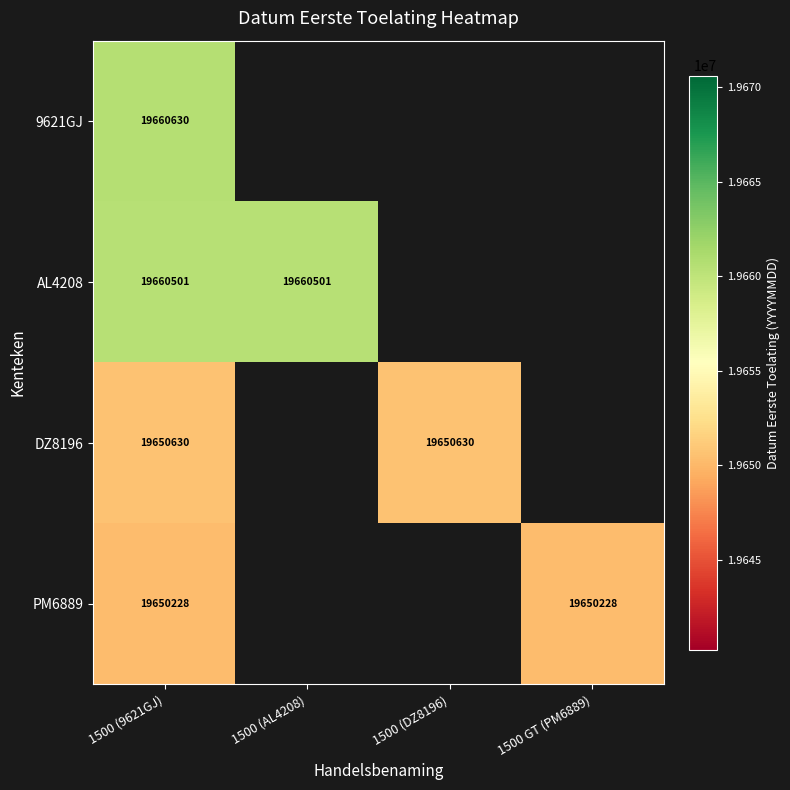

The DZ8196 series shows 32099922.3 at 1500 (9621GJ). True or false?

False